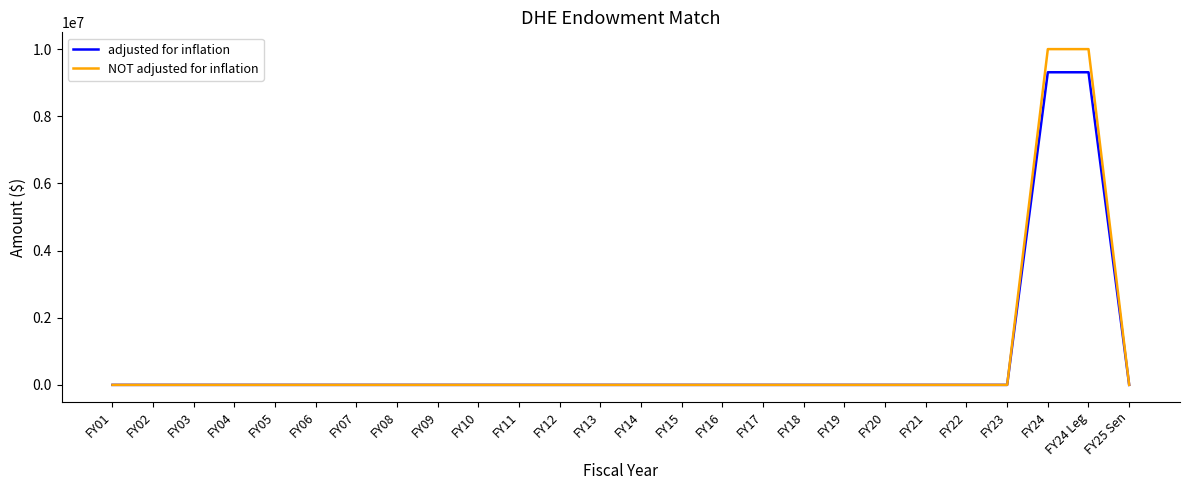

What is the sum of the adjusted for inflation values at FY24 and FY12?

9310673